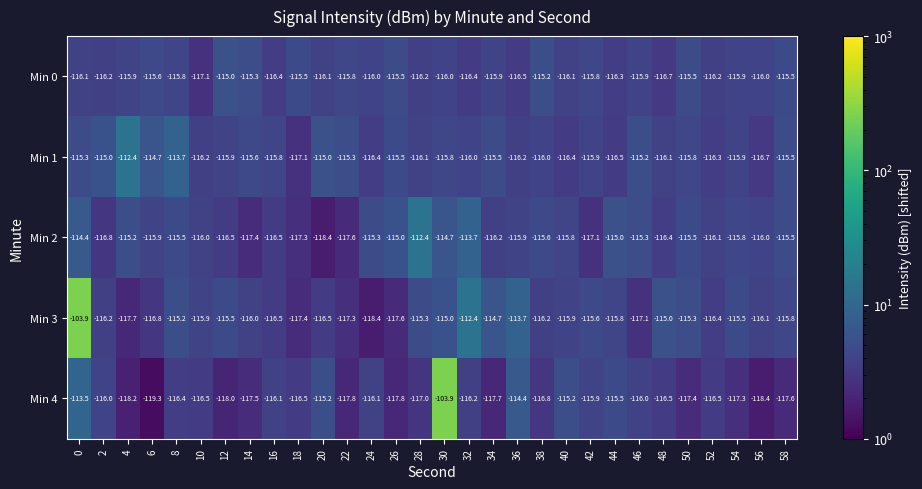

What value does the Min 1 series have at 42?

-115.9